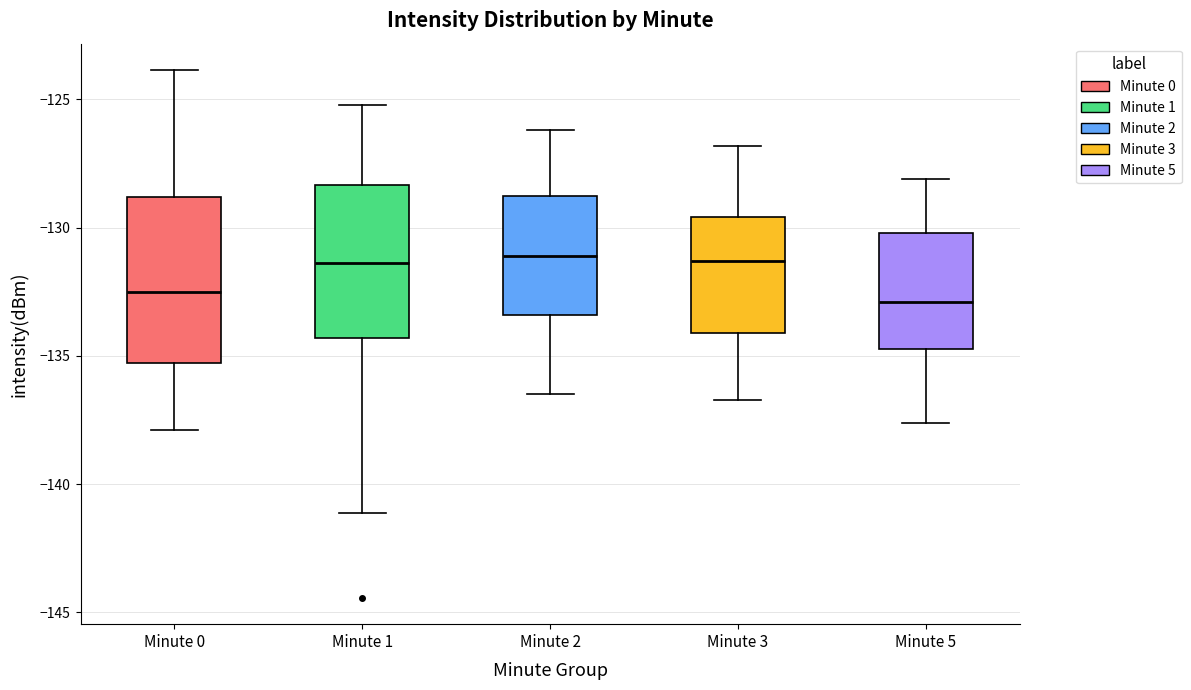

Reading left to right, read every box against the y-axis: the position of its median line, the range the box covers, and the ends of its whiskers. The values are not printed on the chart, so give them approximately, as read against the axis.

Minute 0: median -132.5, box -135.5 to -129.0, whiskers -138.0 to -124.0
Minute 1: median -131.5, box -134.5 to -128.5, whiskers -141.0 to -125.0
Minute 2: median -131.0, box -133.5 to -128.5, whiskers -136.5 to -126.0
Minute 3: median -131.5, box -134.0 to -129.5, whiskers -136.5 to -127.0
Minute 5: median -133.0, box -134.5 to -130.0, whiskers -137.5 to -128.0